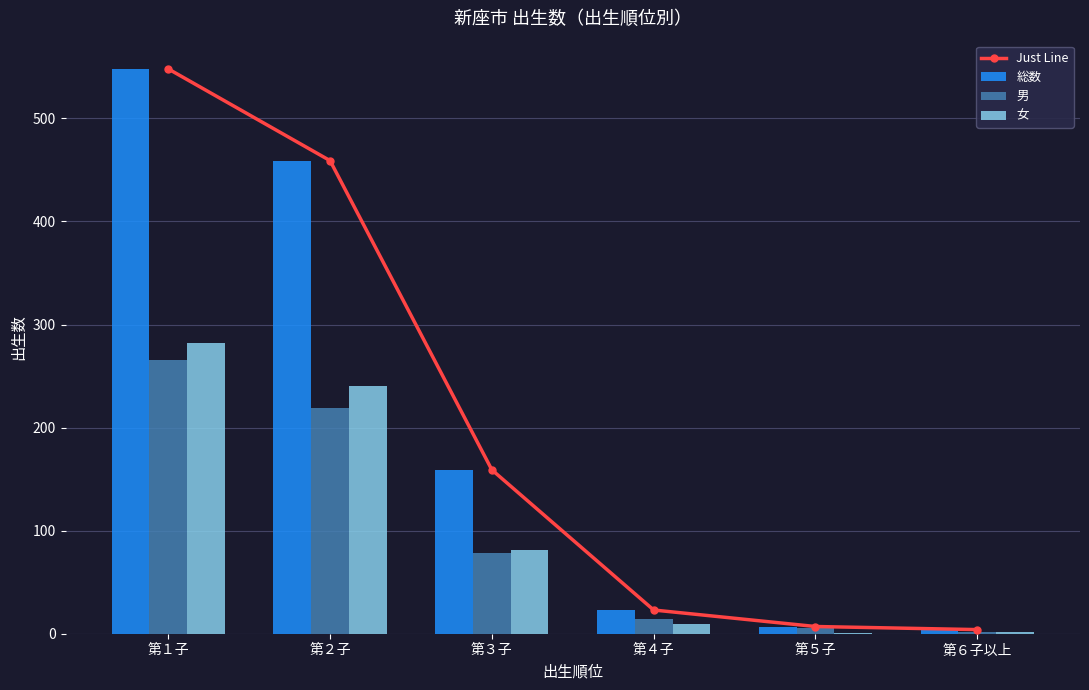

What is the total value across all series at 第１子?

1644